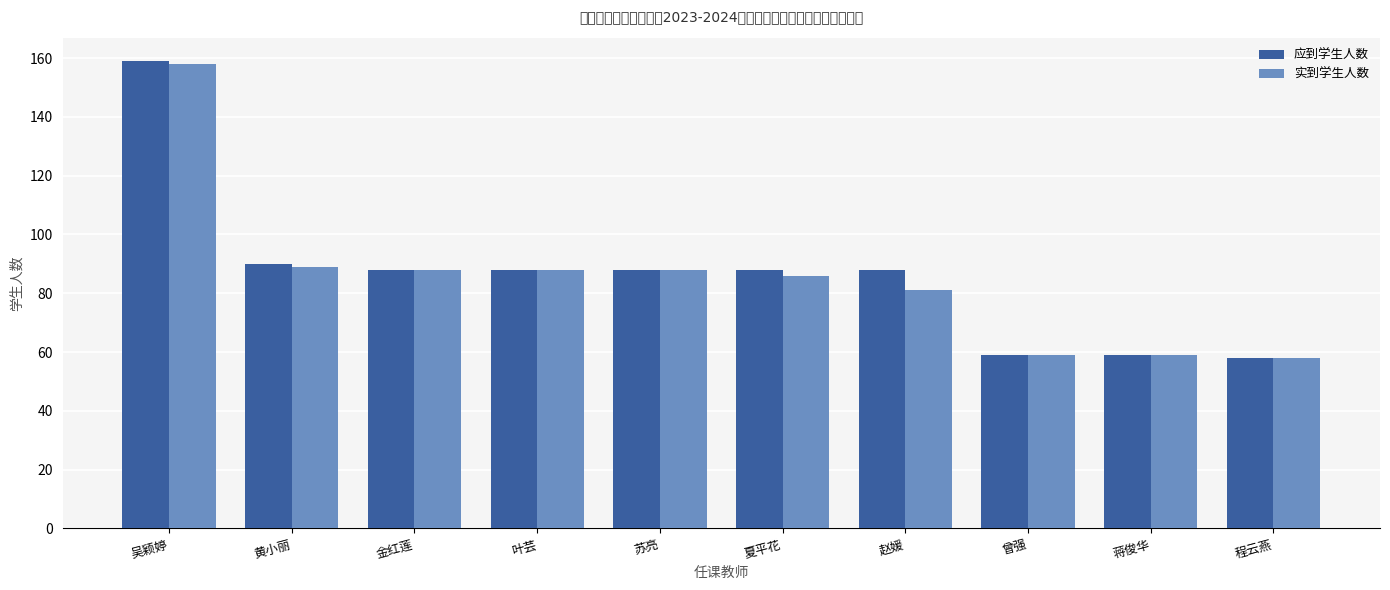

What position from the right is 金红莲?

8